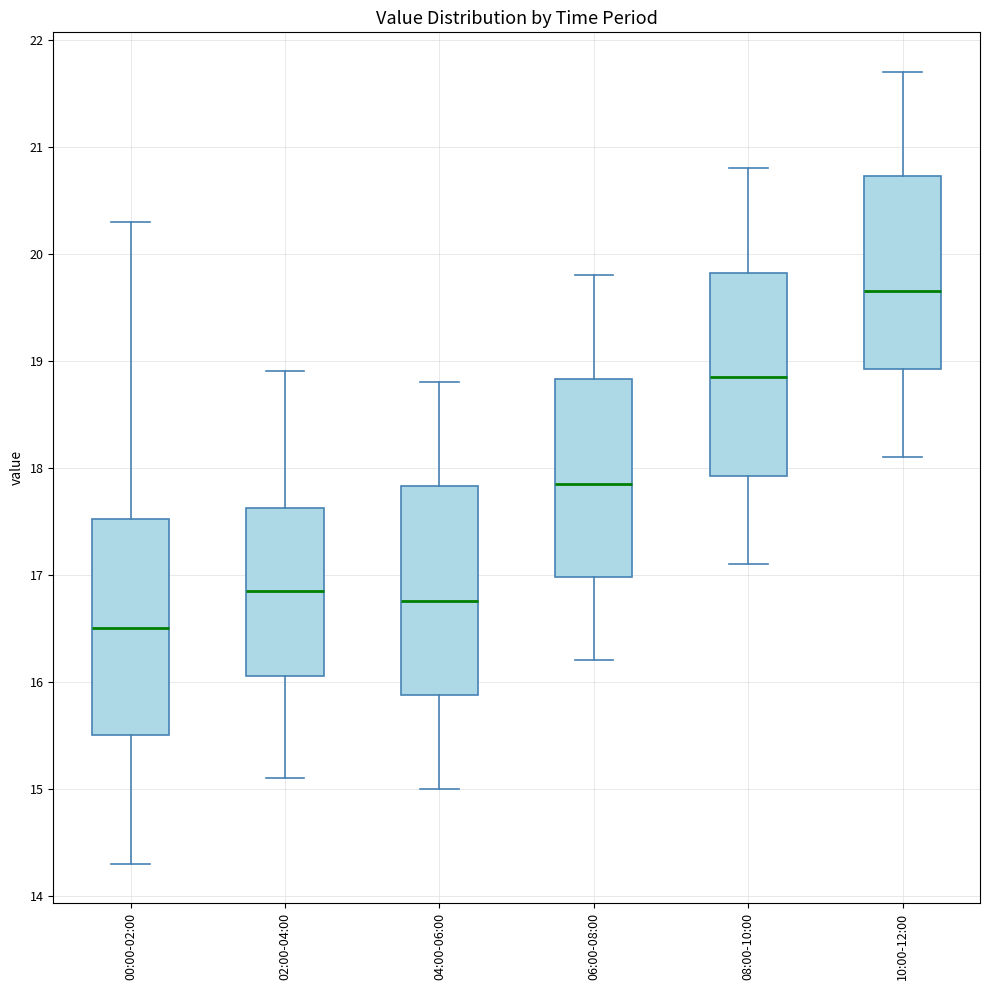

Reading left to right, transcribe this box plot: for each box, give where its median line is, the range the box spans, and where its two whiskers end, as read against the y-axis. The values are not printed on the chart, so give them approximately, as read against the axis.

00:00-02:00: median 16.5, box 15.5 to 17.5, whiskers 14.3 to 20.3
02:00-04:00: median 16.9, box 16.1 to 17.6, whiskers 15.1 to 18.9
04:00-06:00: median 16.8, box 15.9 to 17.8, whiskers 15.0 to 18.8
06:00-08:00: median 17.9, box 17.0 to 18.8, whiskers 16.2 to 19.8
08:00-10:00: median 18.9, box 17.9 to 19.8, whiskers 17.1 to 20.8
10:00-12:00: median 19.7, box 18.9 to 20.7, whiskers 18.1 to 21.7